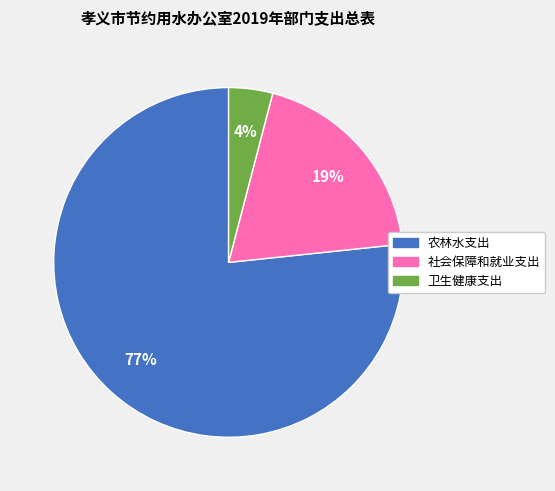

Count the number of slices in the pie.

3